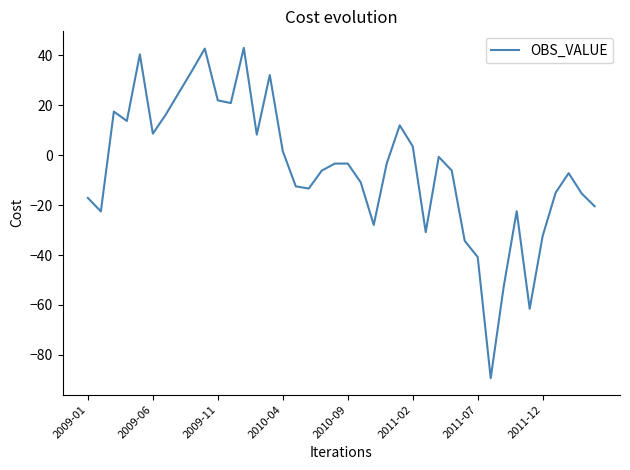

What is the difference between the maximum and minimum values?

132.3